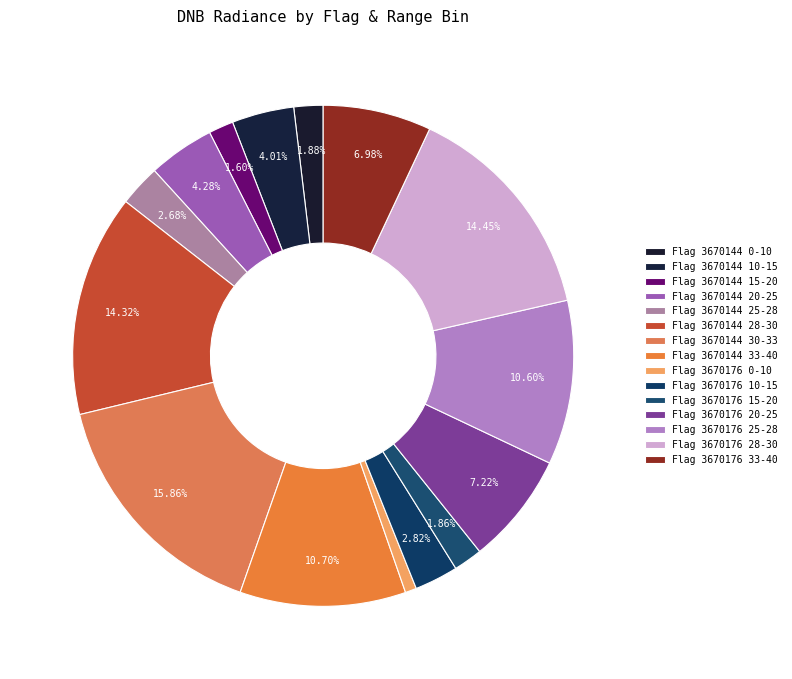

Count the number of slices in the pie.

15